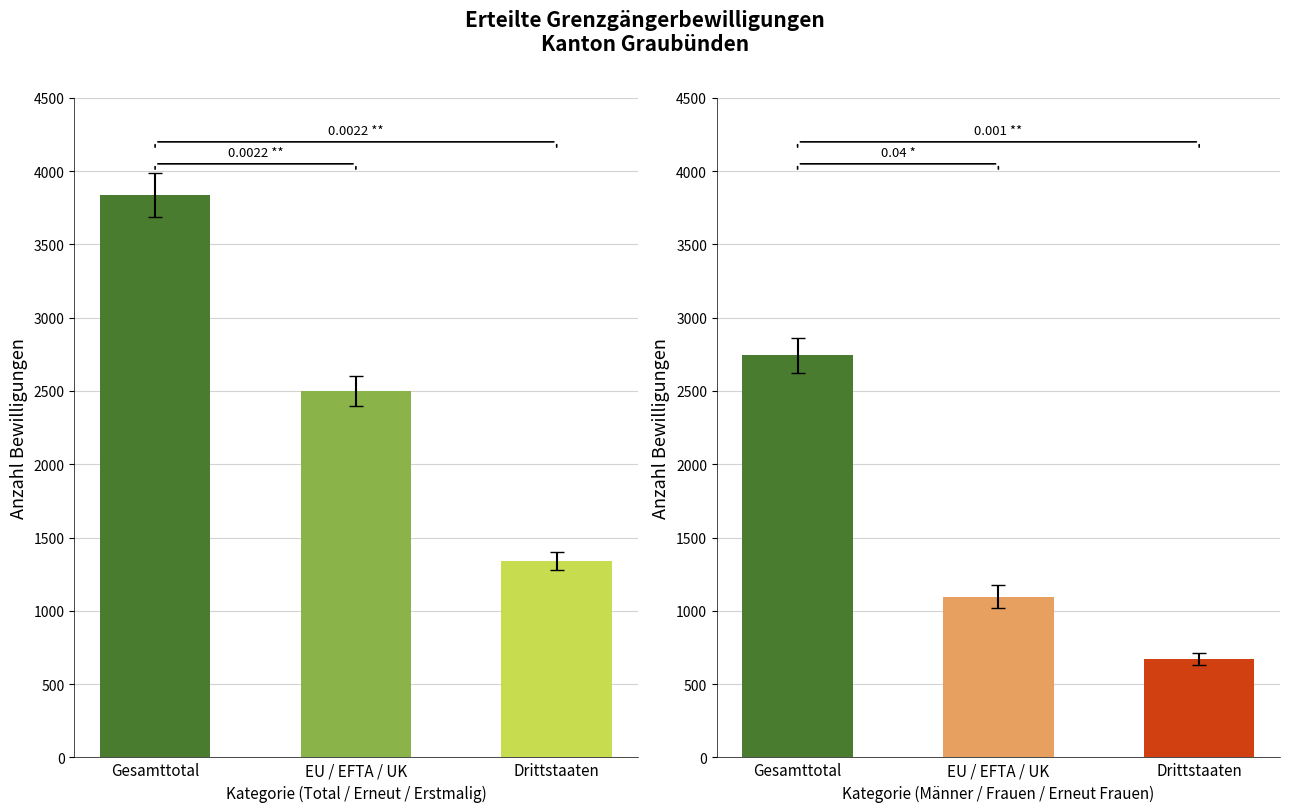

What is the greatest value displayed?

3839